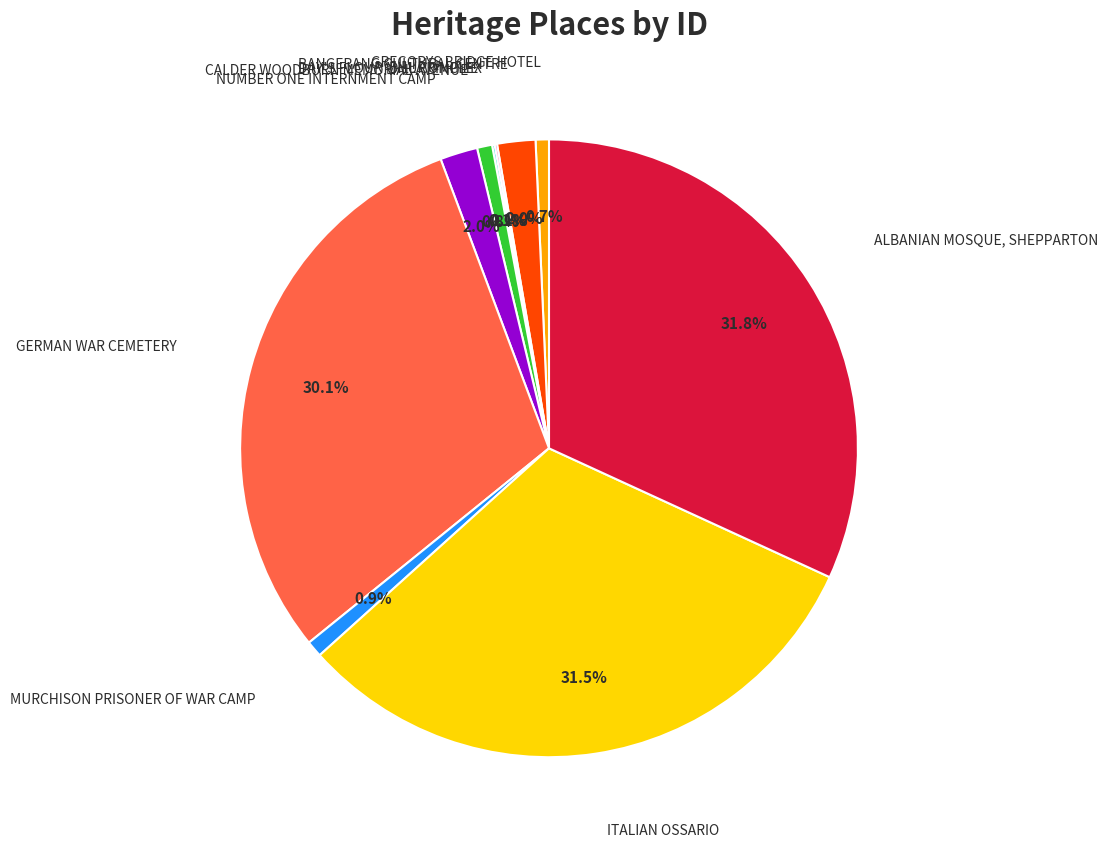

Is there any slice that represents more than half of the pie?

No